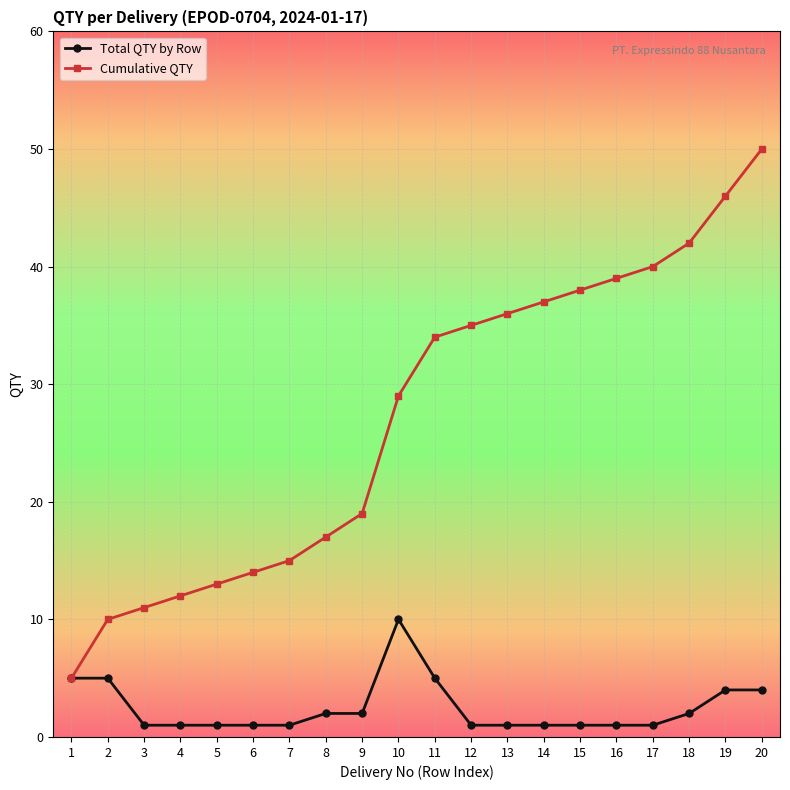

What is the difference between the second highest and second lowest values in the Cumulative QTY series?

36